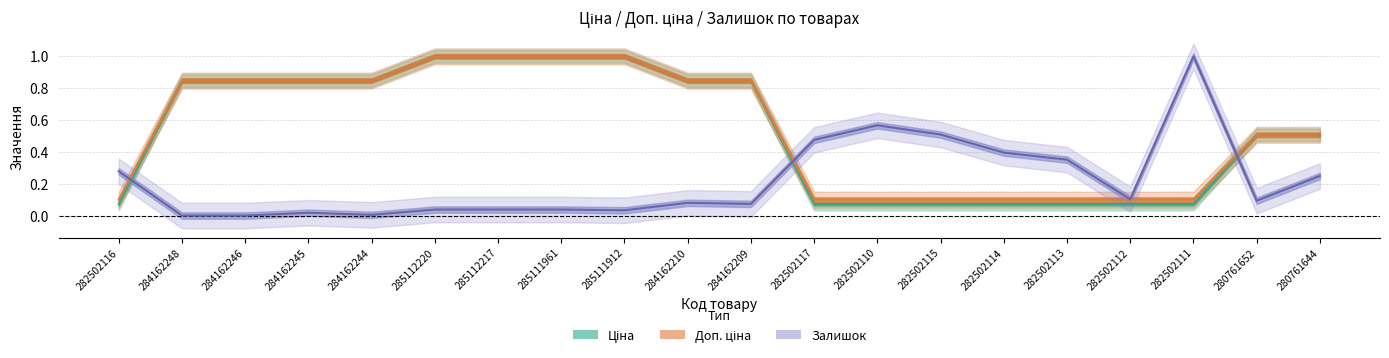

Where is Доп. ціна nearest to the value 0?

282502116